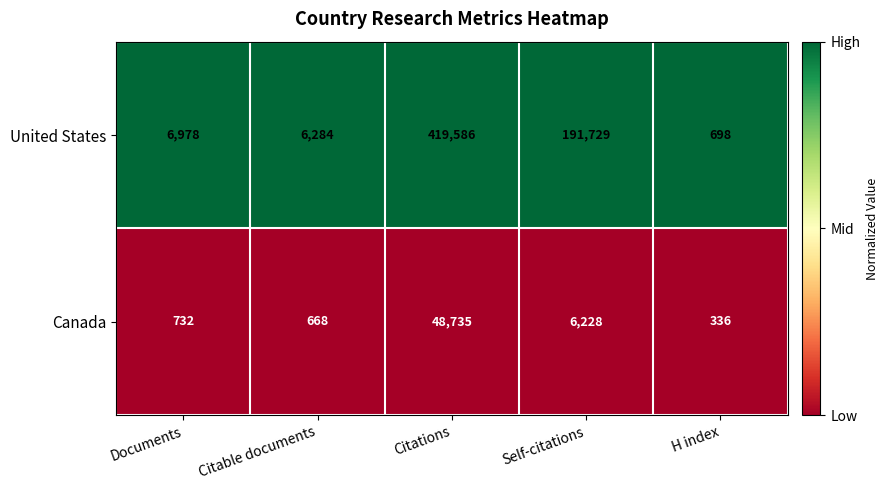

List the series in order of their peak value, highest first.

United States, Canada